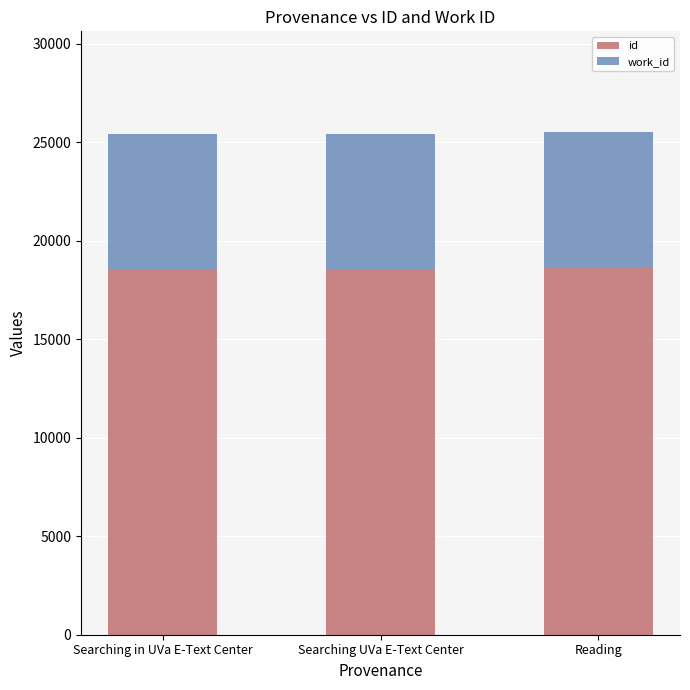

What is the sum of the id values at Reading and Searching in UVa E-Text Center?

37144